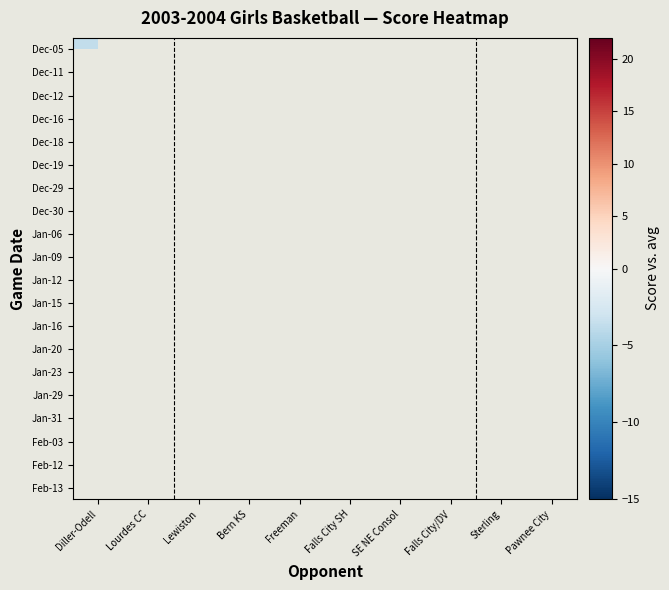

Rank the series by their average value, from lowest to highest.

Dec-05, Dec-11, Dec-12, Dec-16, Dec-18, Dec-19, Dec-29, Dec-30, Jan-06, Jan-09, Jan-12, Jan-15, Jan-16, Jan-20, Jan-23, Jan-29, Jan-31, Feb-03, Feb-12, Feb-13